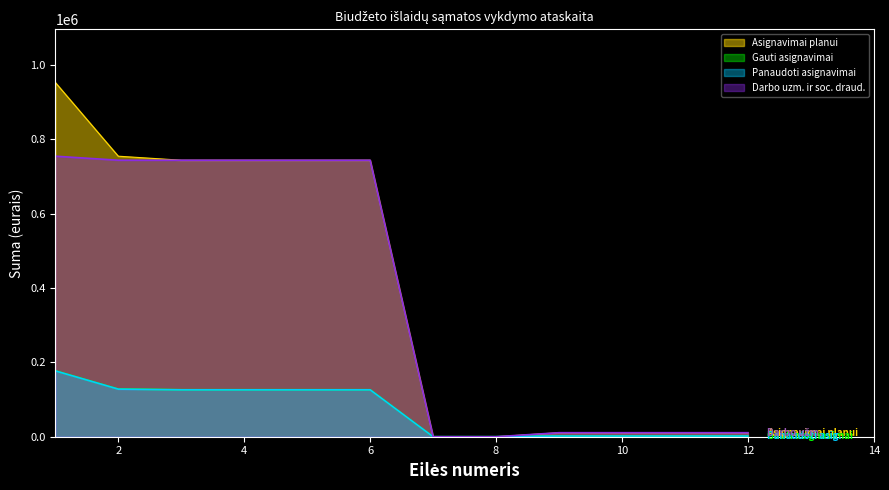

How many data points in Gauti asignavimai are above 126500?

2